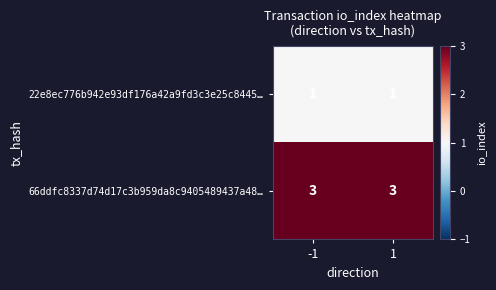

What value does the 66ddfc8337d74d17c3b959da8c9405489437a48… series have at -1?

3